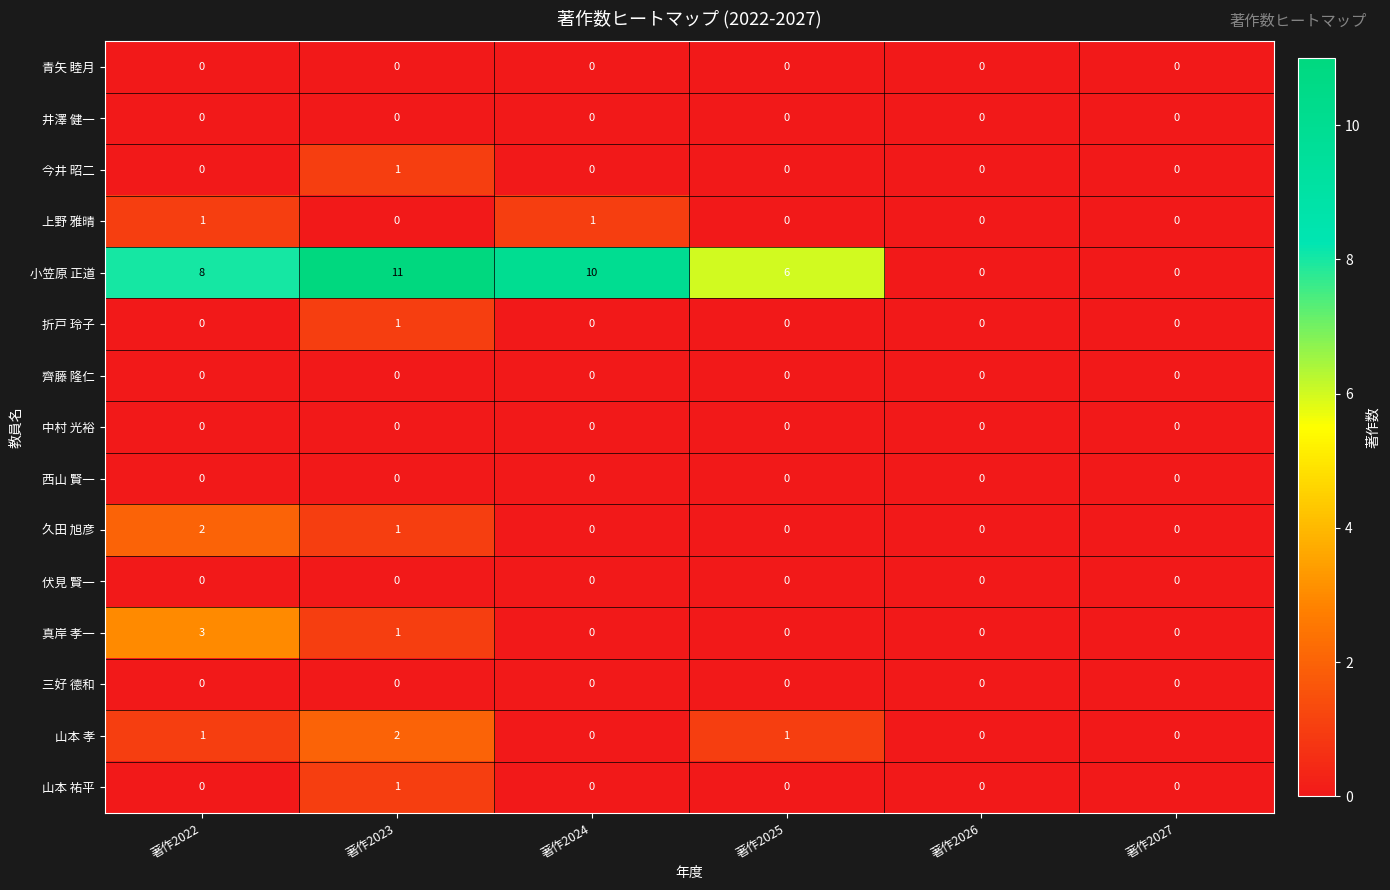

What is the total value across all series at 著作2025?

7